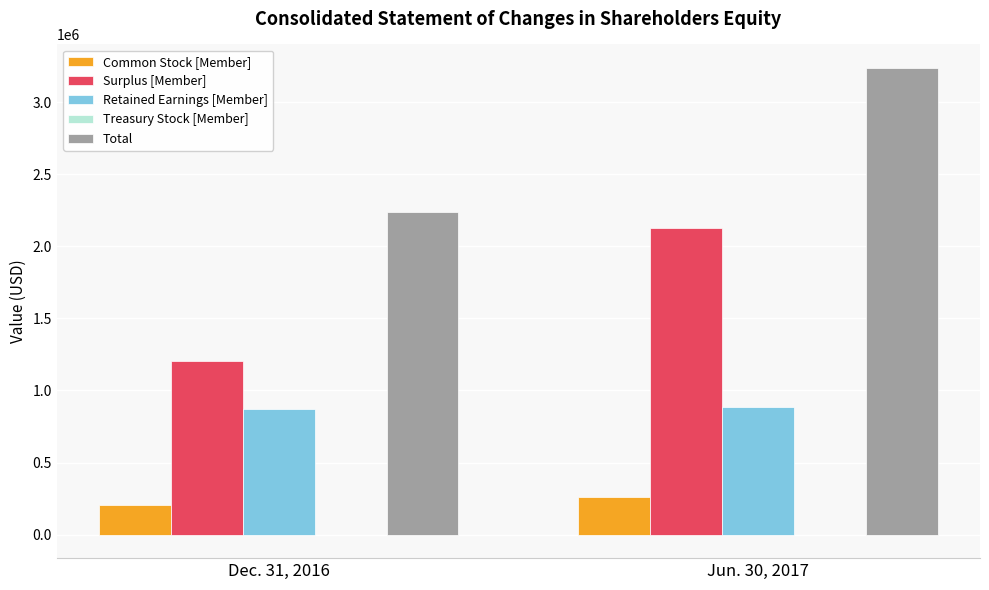

At which category is the sum across all series the highest?

Jun. 30, 2017